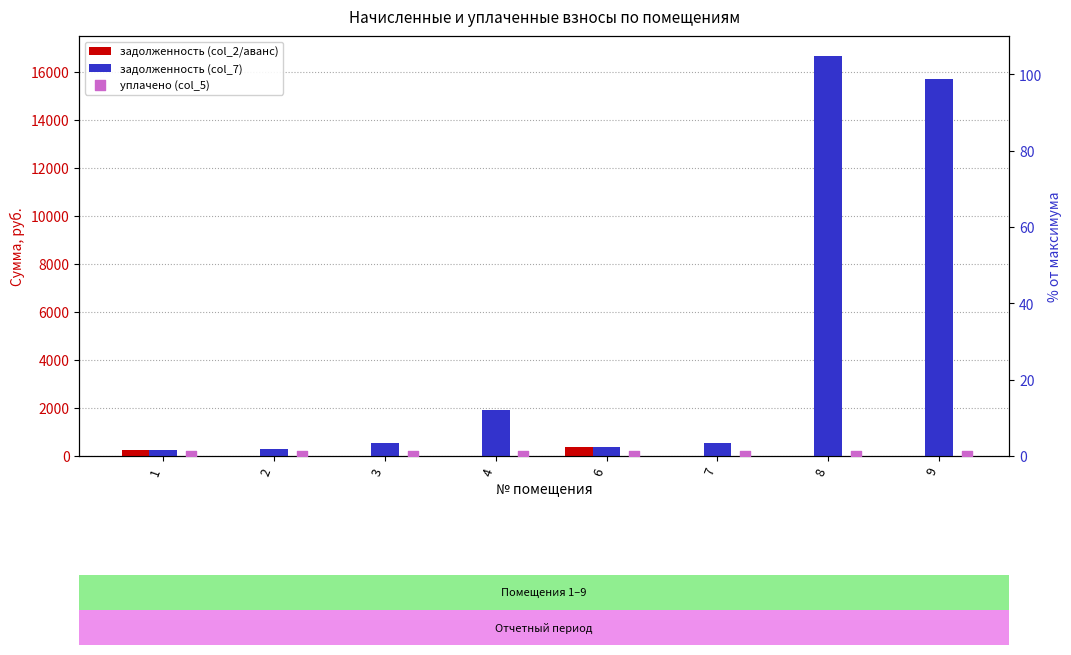

Which series has the largest total across all categories?

задолженность (col_7)